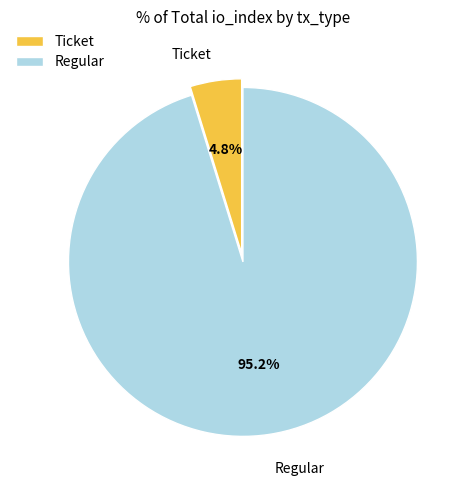

How many segments does this pie chart have?

2